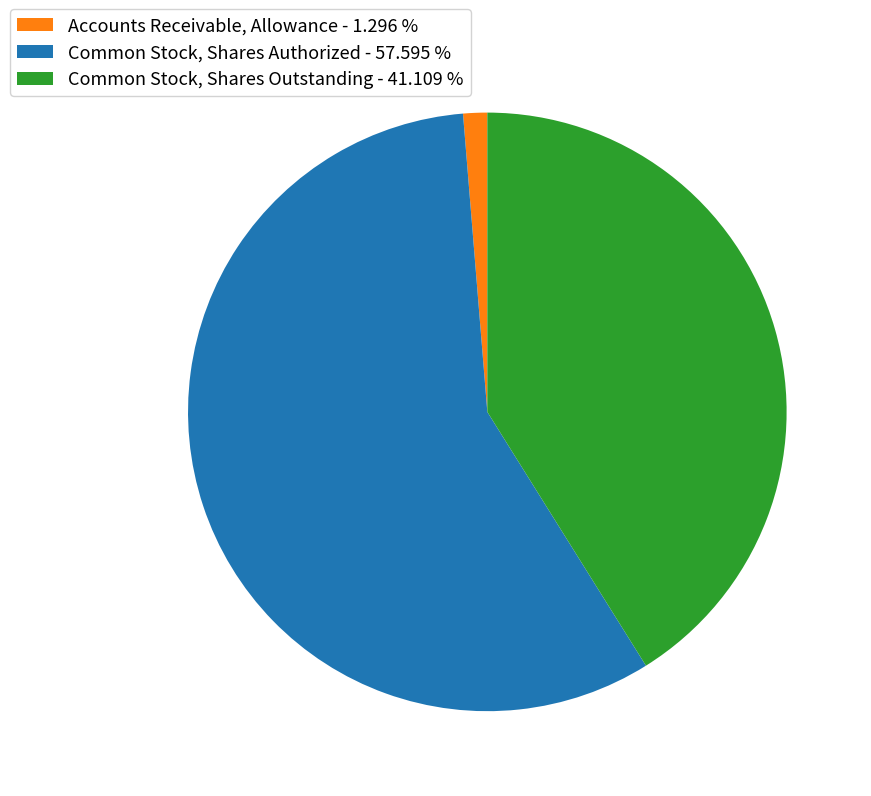

Combined, do Accounts Receivable, Allowance and Common Stock, Shares Authorized account for over 50%?

Yes